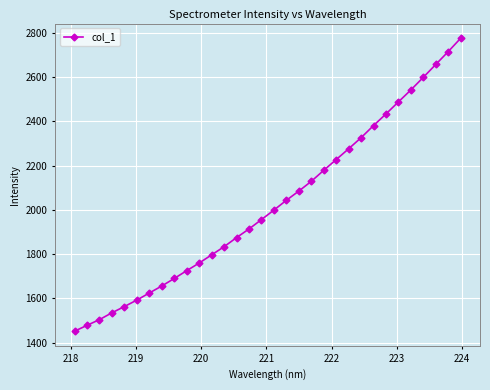

Does the chart display data point markers on the line(s)?

Yes